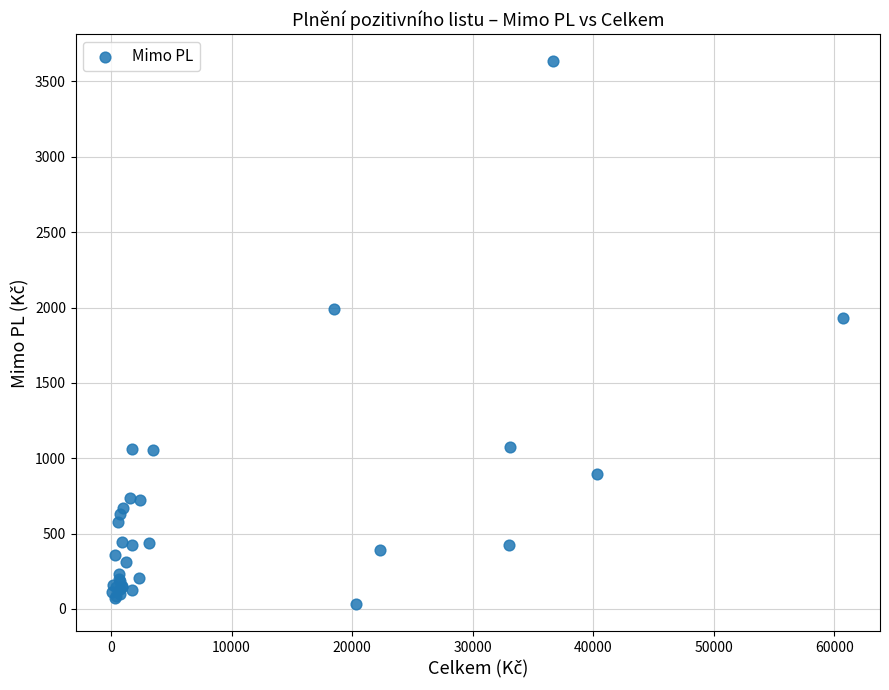

What Y value in the scatter plot is closest to 1832?

1927.4